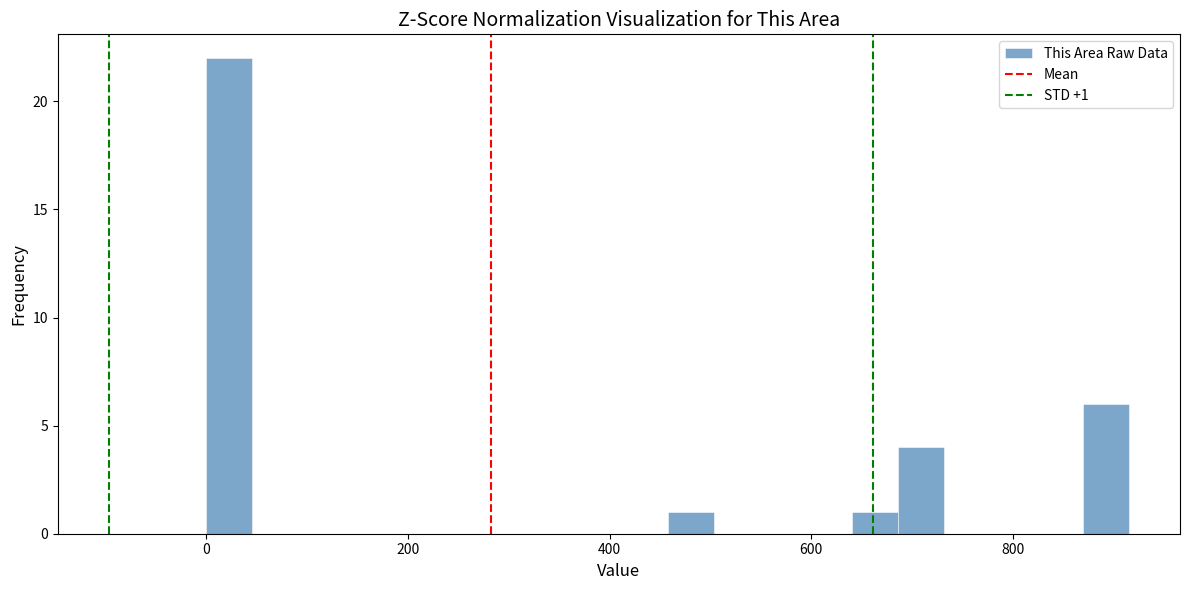

Around what value on the x-axis is the tallest bar? Give the approximate position of its centre, as read against the axis.

20